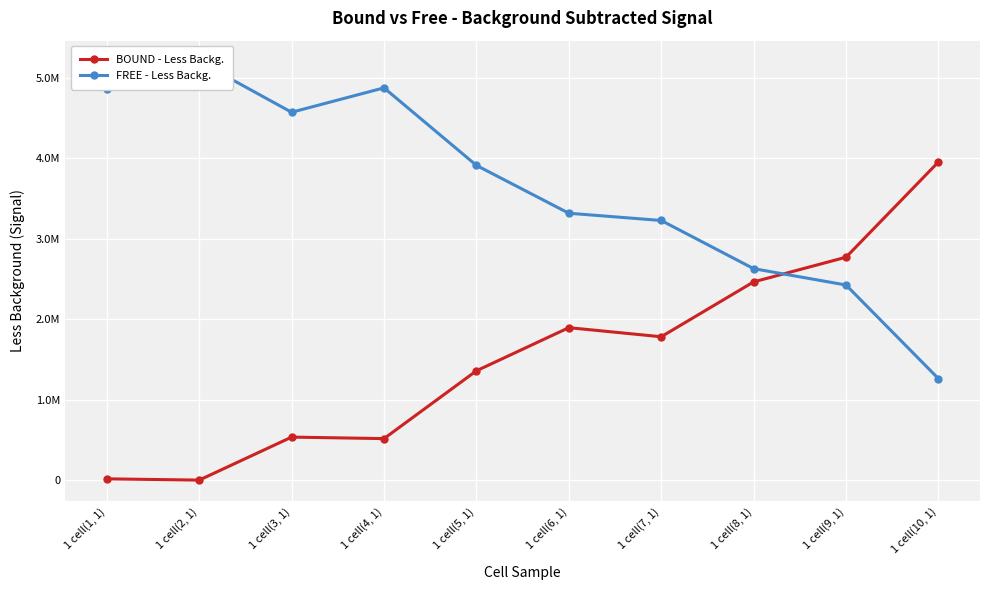

What is the difference between the BOUND - Less Backg. values at 1 cell(1, 1) and 1 cell(5, 1)?

1343139.0